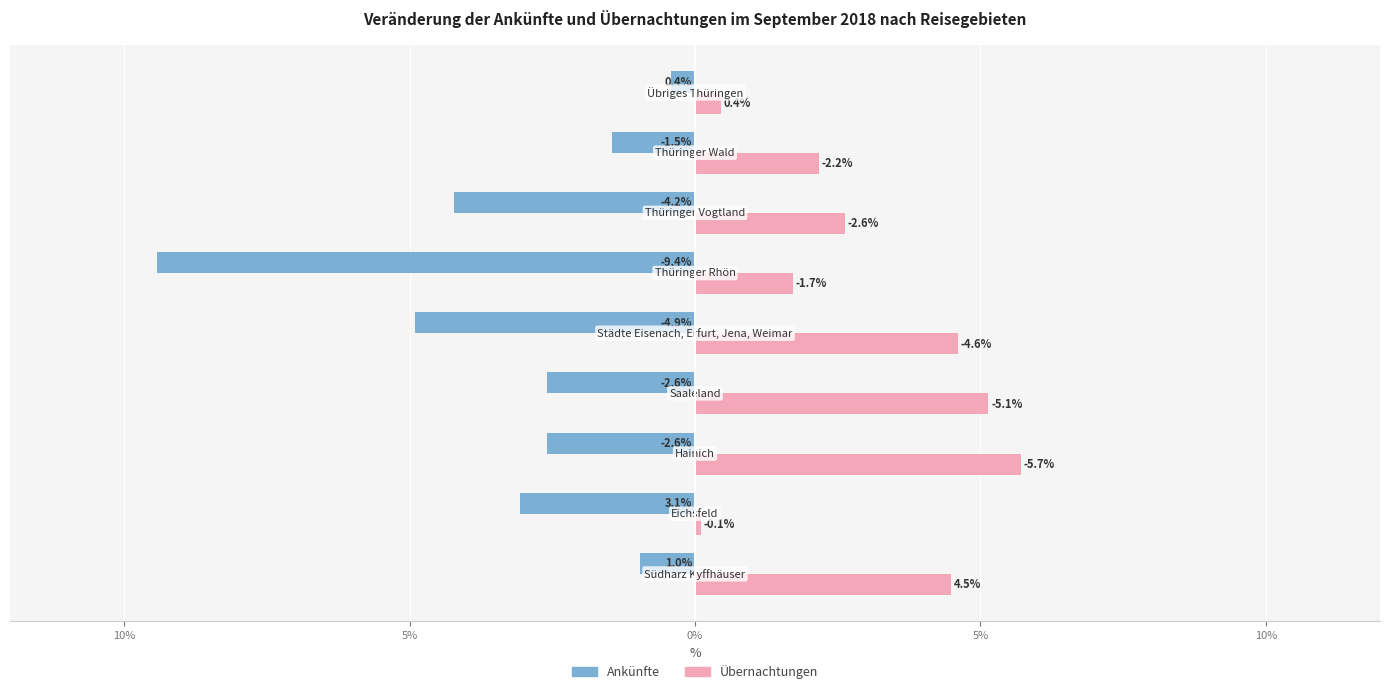

Rank the series by their average value, from lowest to highest.

Ankünfte, Übernachtungen